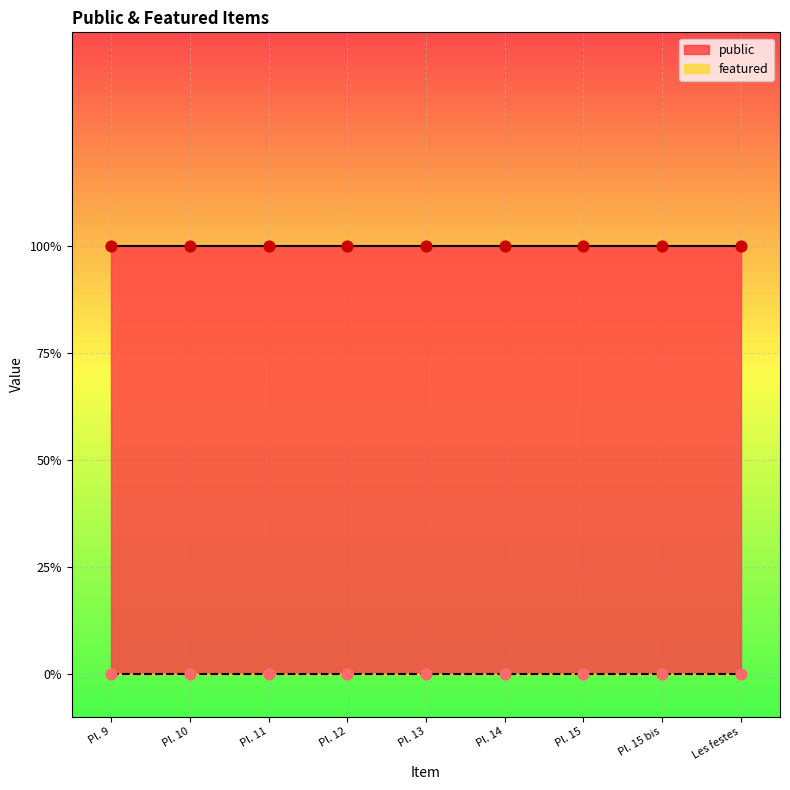

Which series has the largest total across all categories?

public